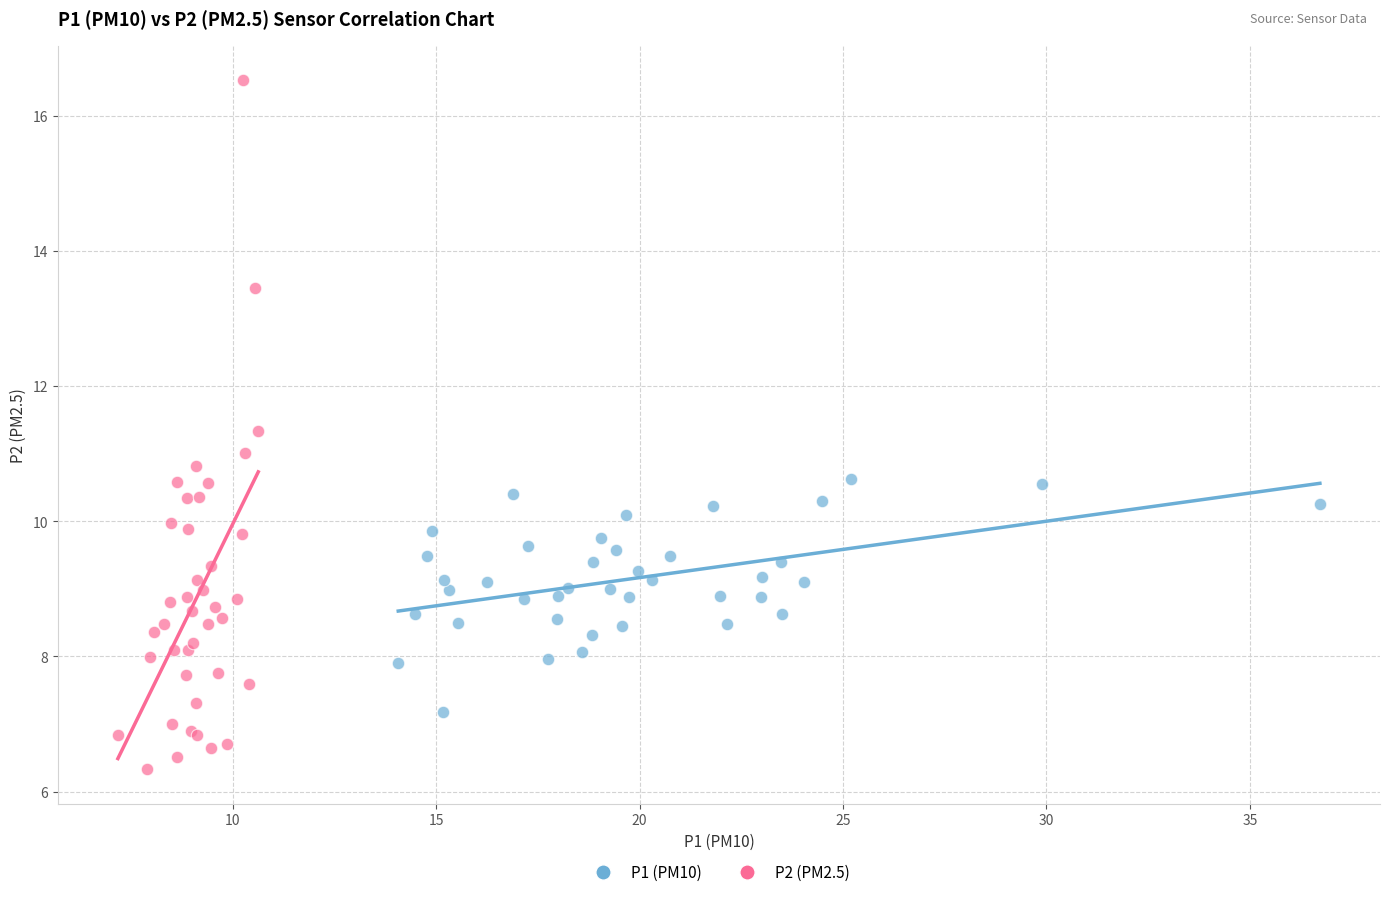

Which series has the largest Y range (max minus min)?

P2 (PM2.5)